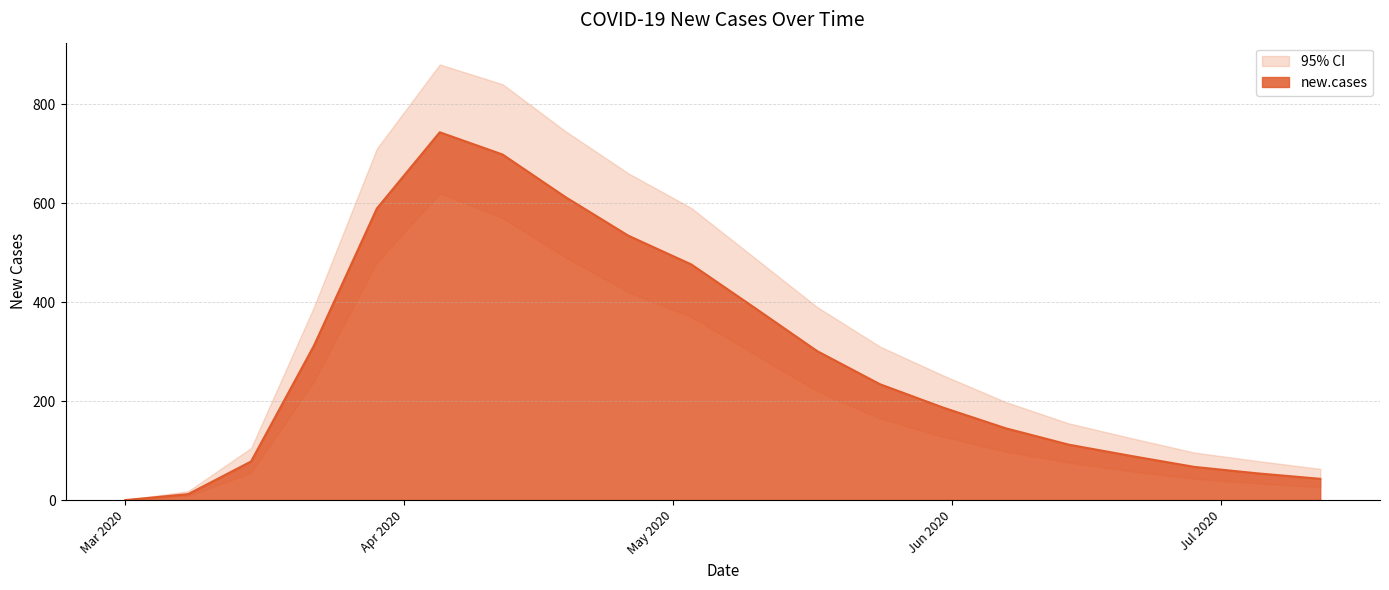

What is the difference between the second highest and minimum values in the ci.lower series?

570